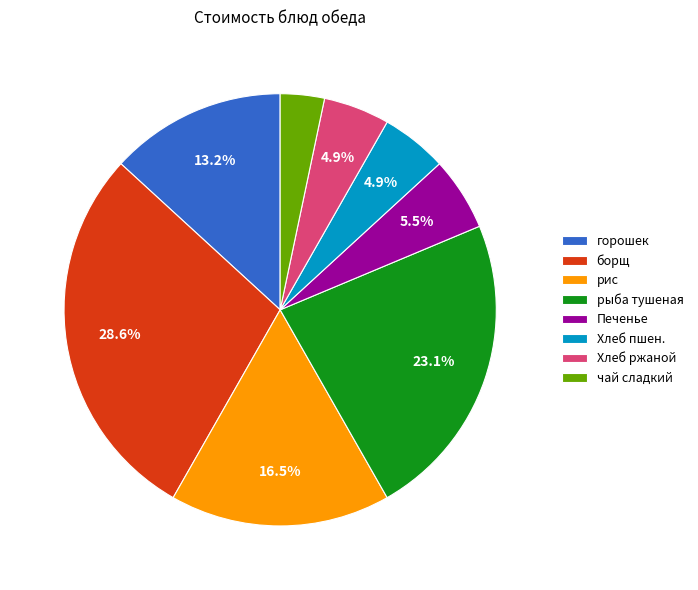

How many slices are in this pie chart?

8